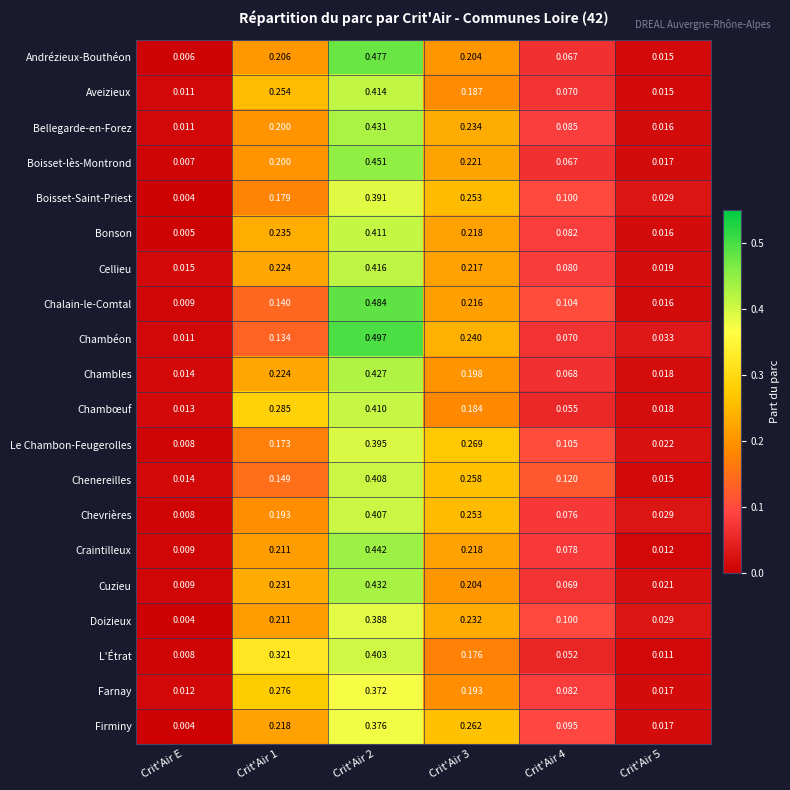

At Crit'Air 2, list the series in order from smallest to largest.

Farnay, Firminy, Doizieux, Boisset-Saint-Priest, Le Chambon-Feugerolles, L'Étrat, Chevrières, Chenereilles, Chambœuf, Bonson, Aveizieux, Cellieu, Chambles, Bellegarde-en-Forez, Cuzieu, Craintilleux, Boisset-lès-Montrond, Andrézieux-Bouthéon, Chalain-le-Comtal, Chambéon